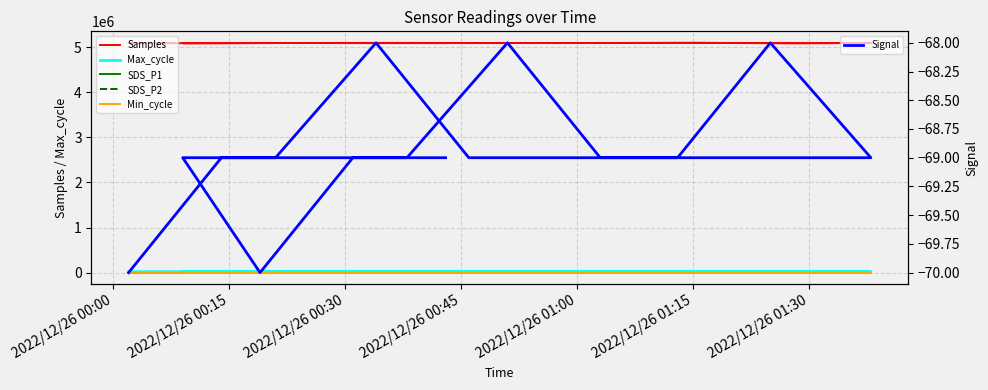

How many lines are shown in the chart?

6